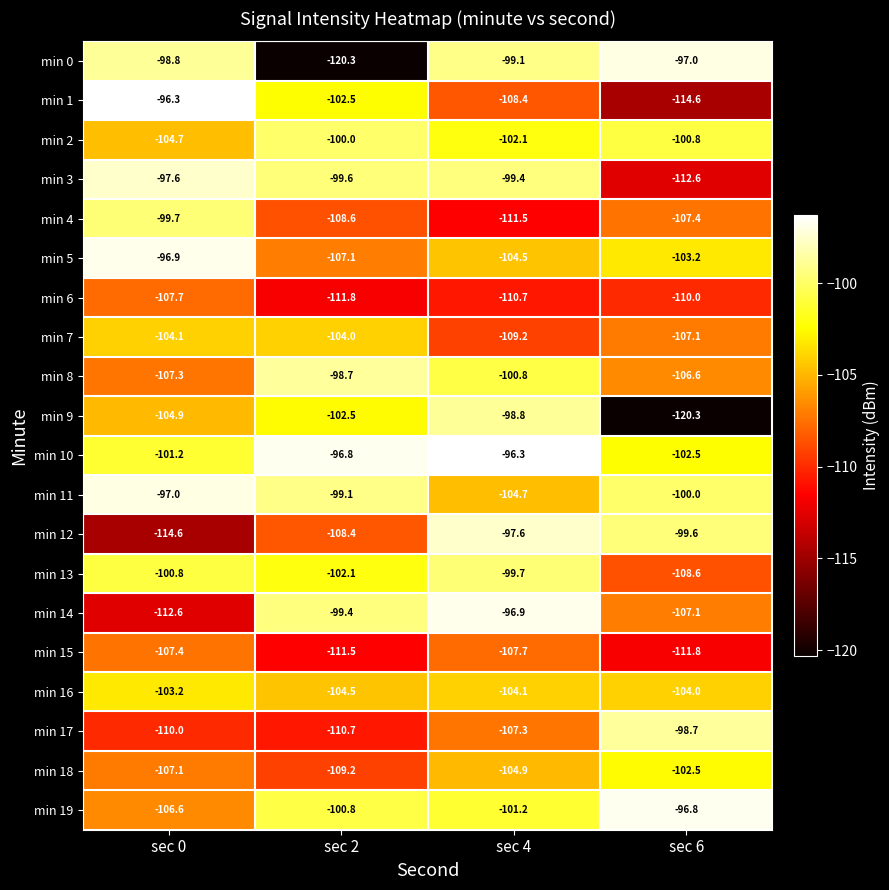

Is it true that min 16 equals -149.3 at sec 2?

False